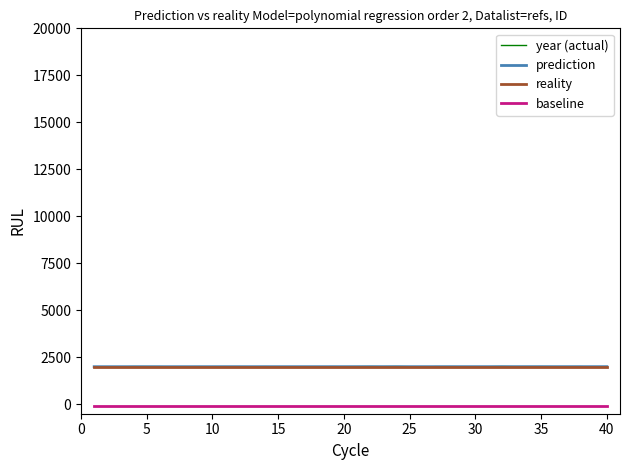

What are all the series names shown in the legend?

year (actual), prediction, reality, baseline